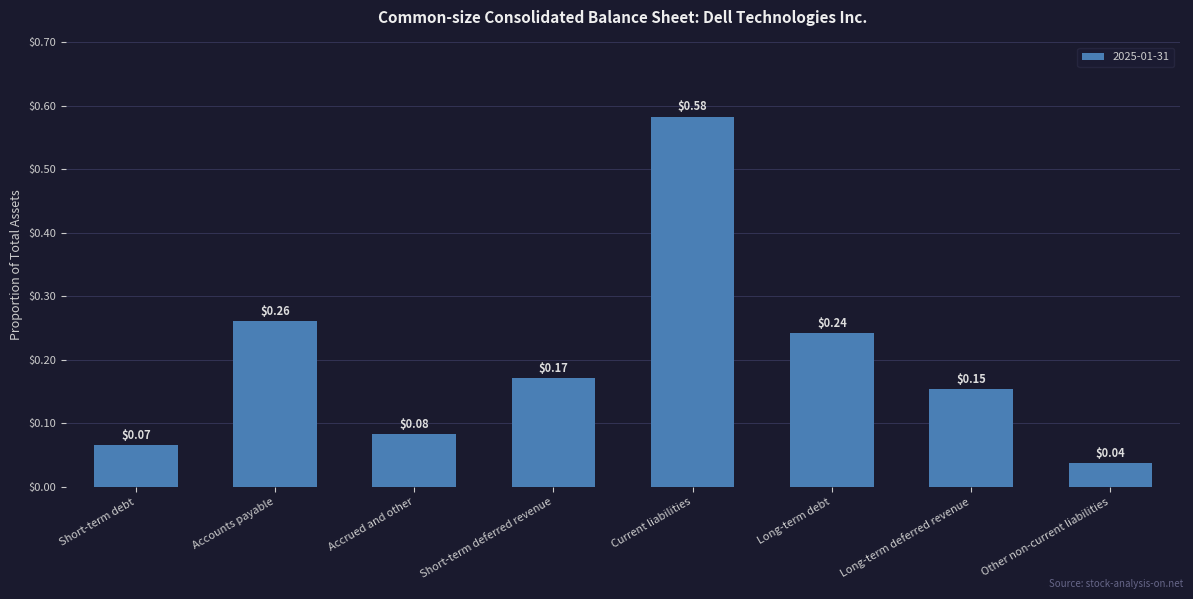

Which label corresponds to the smallest value in the chart?

Other non-current liabilities